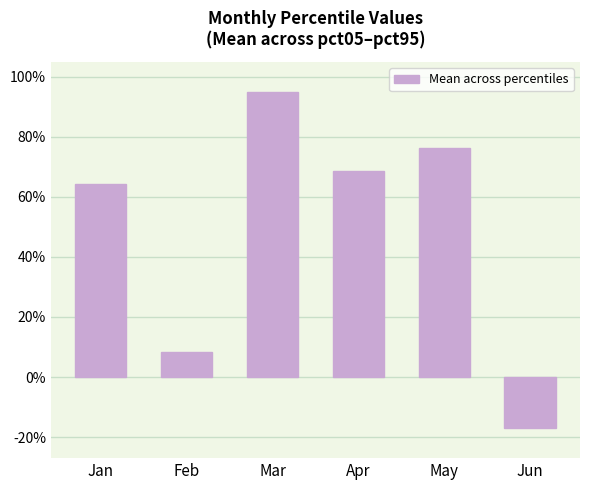

What is the greatest value displayed?

0.9